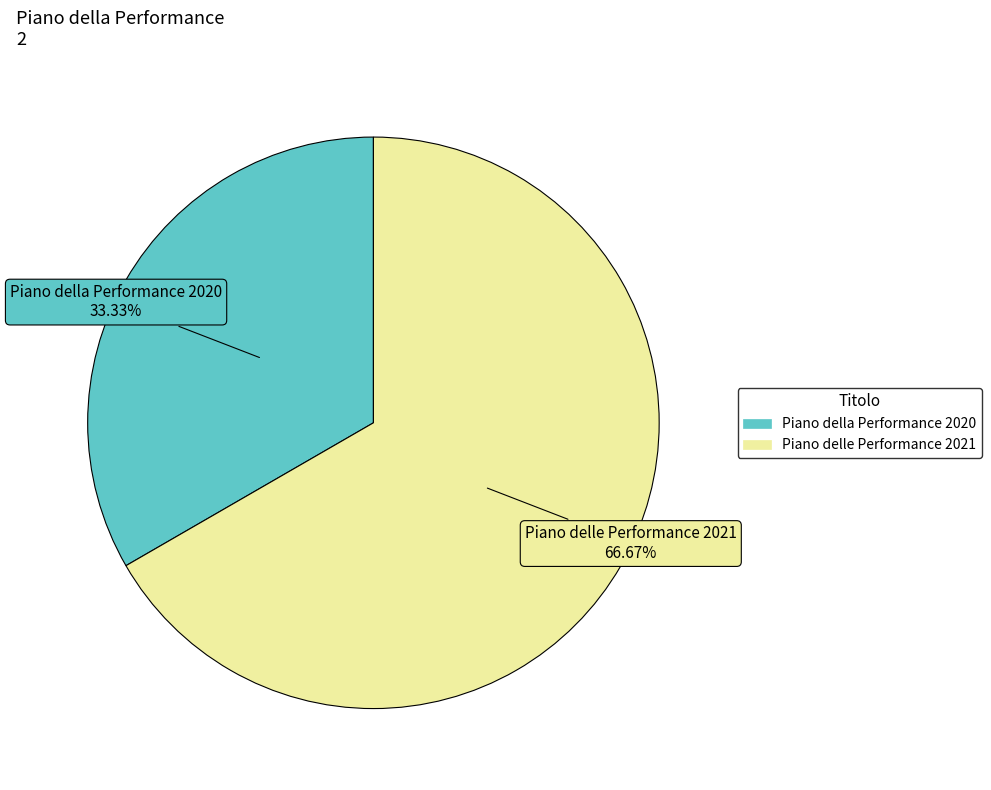

Do Piano della Performance 2020 and Piano delle Performance 2021 together represent more than half of the pie?

Yes